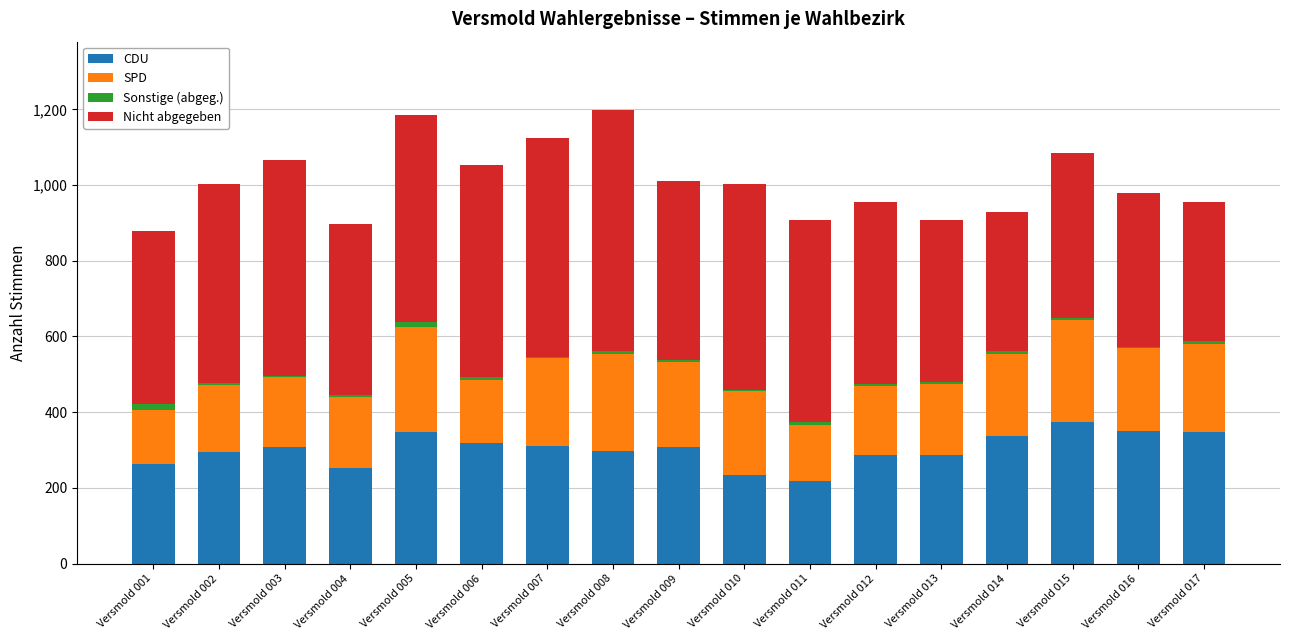

What is the highest value of the CDU series?

374